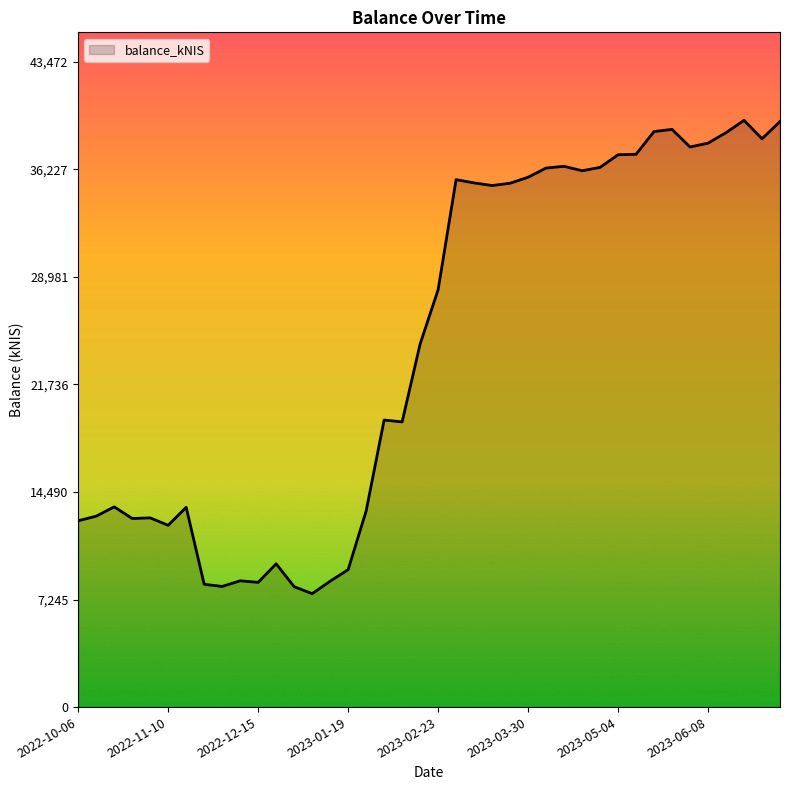

What is the smallest value displayed?

7640.2